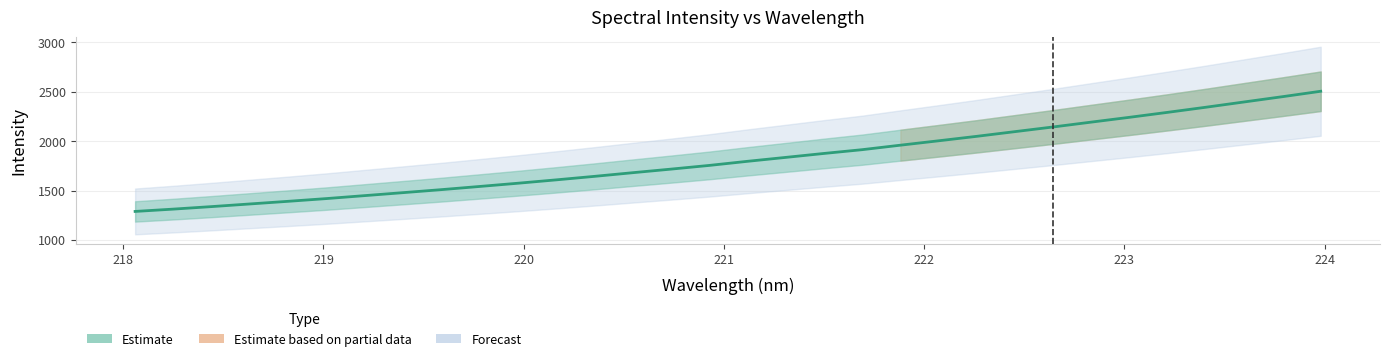

True or false: the data has more than 1 interior local peaks.

False